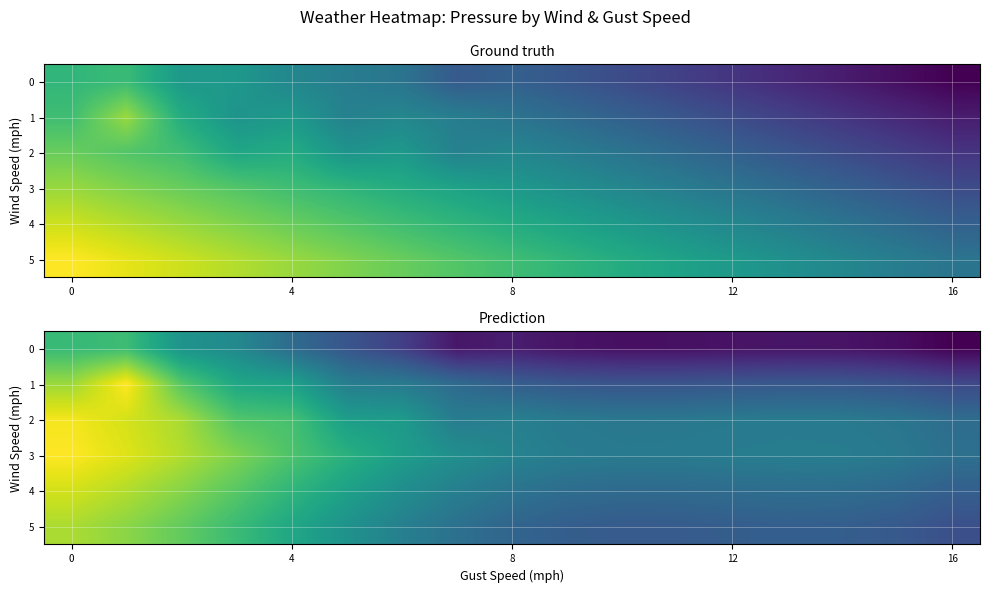

Which has a higher value, 13 or 5?

5